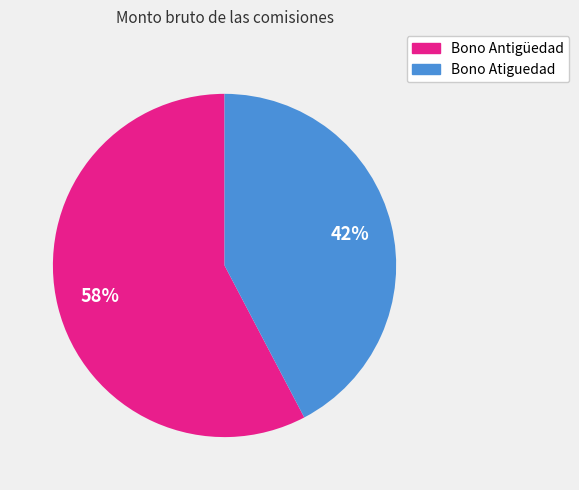

Is there a majority slice in this chart?

Yes